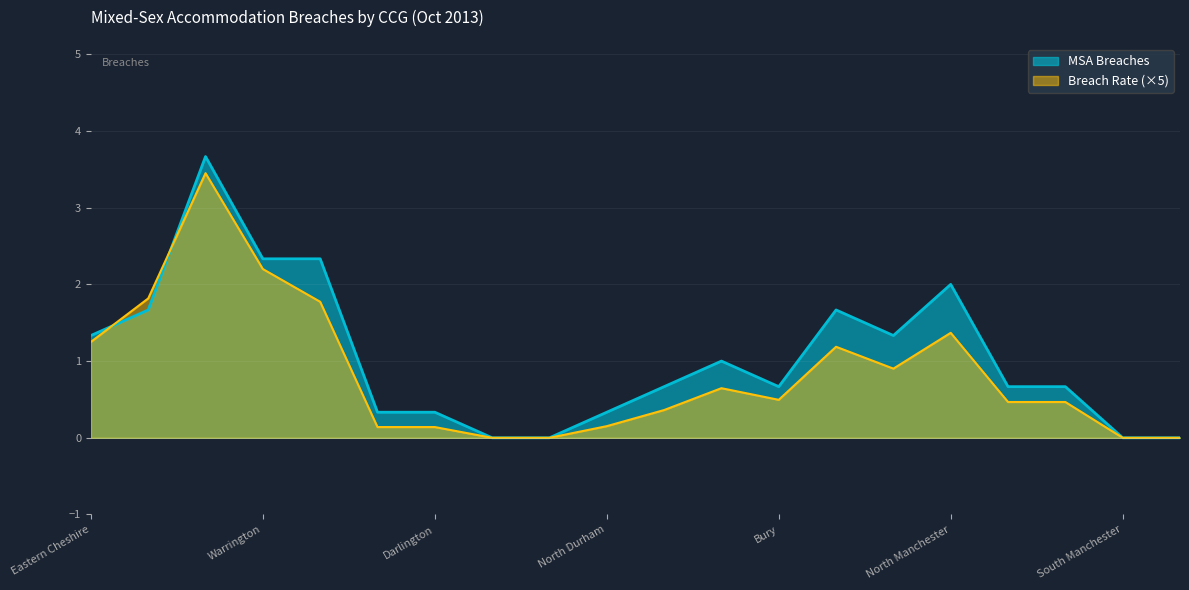

What is the average value of the Breach Rate series?

0.2